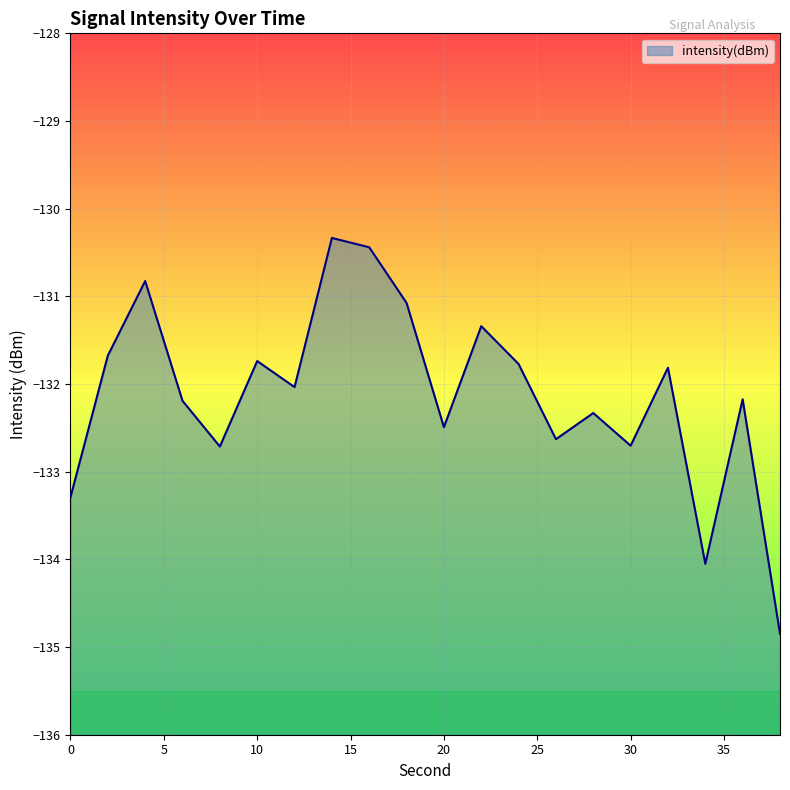

Which category has the highest value across all series?

14